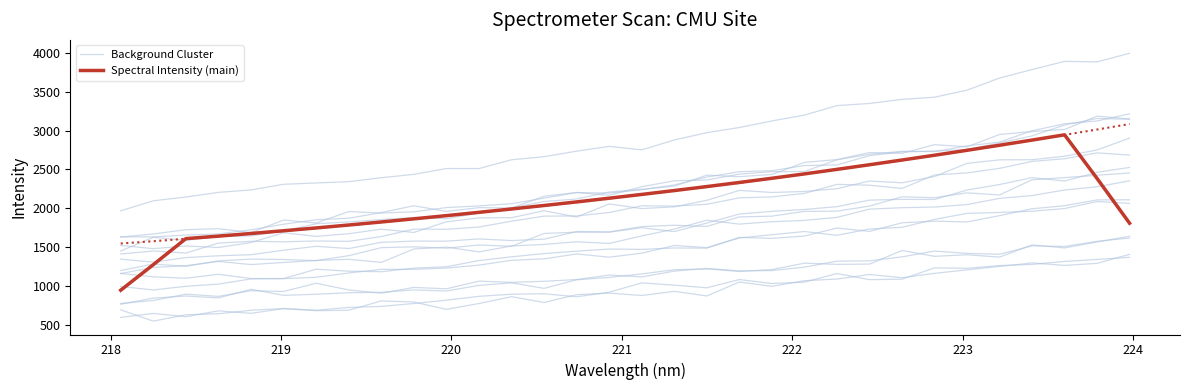

Where is the first local minimum for Background Cluster?

221